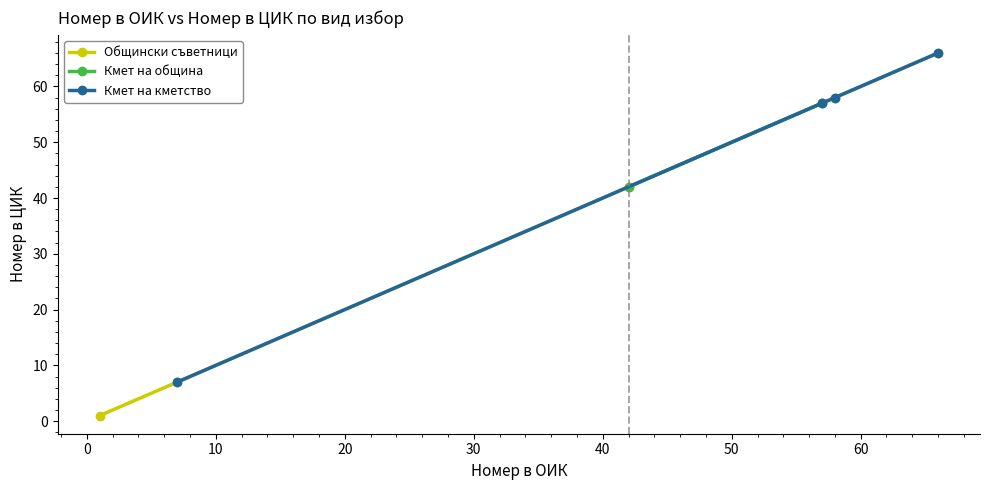

True or false: the data has more than 1 interior local peaks.

False